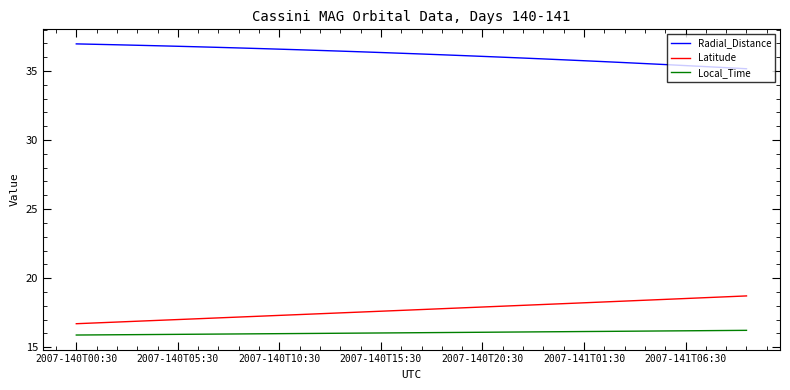

How many series are shown in this chart?

3